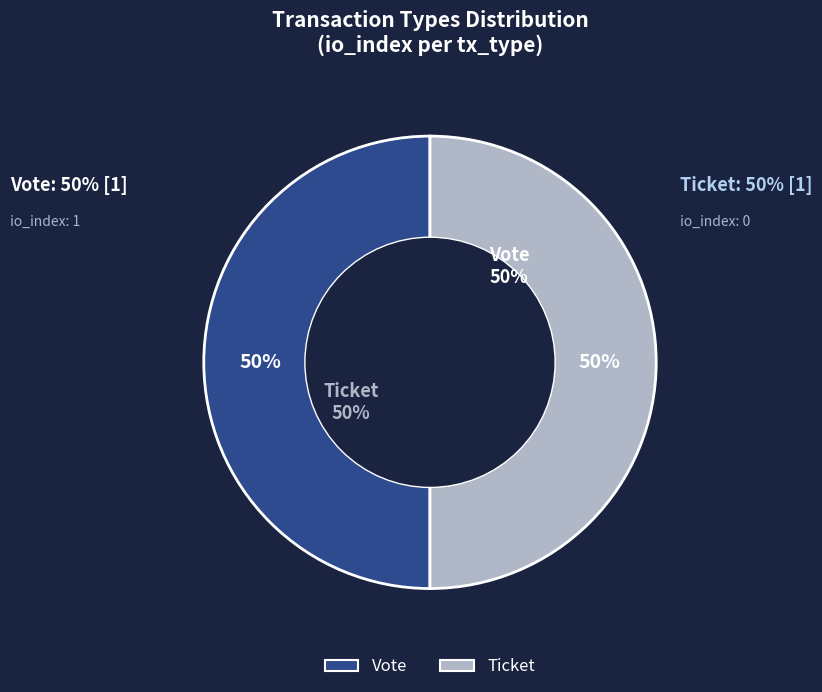

To the nearest percent, what is the average slice percentage?

50%